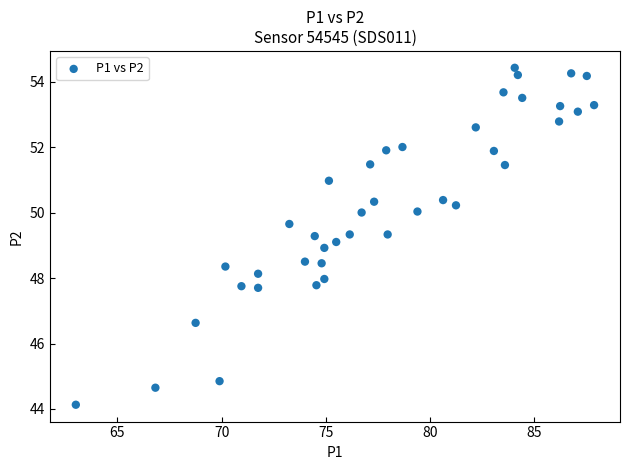

What is the range of Y values (max minus min)?

10.3